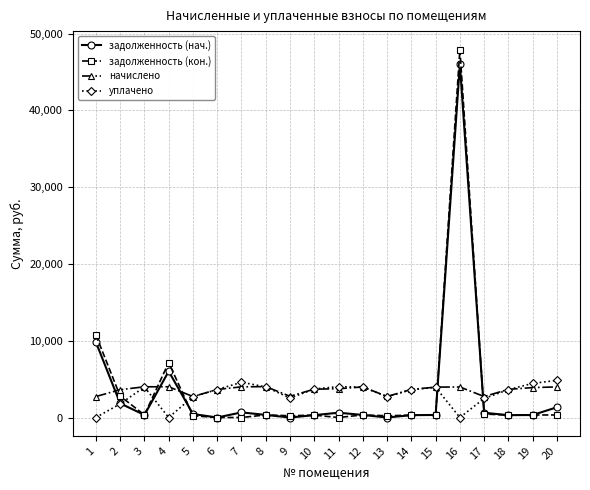

What is the total value across all series at 3?

8635.3